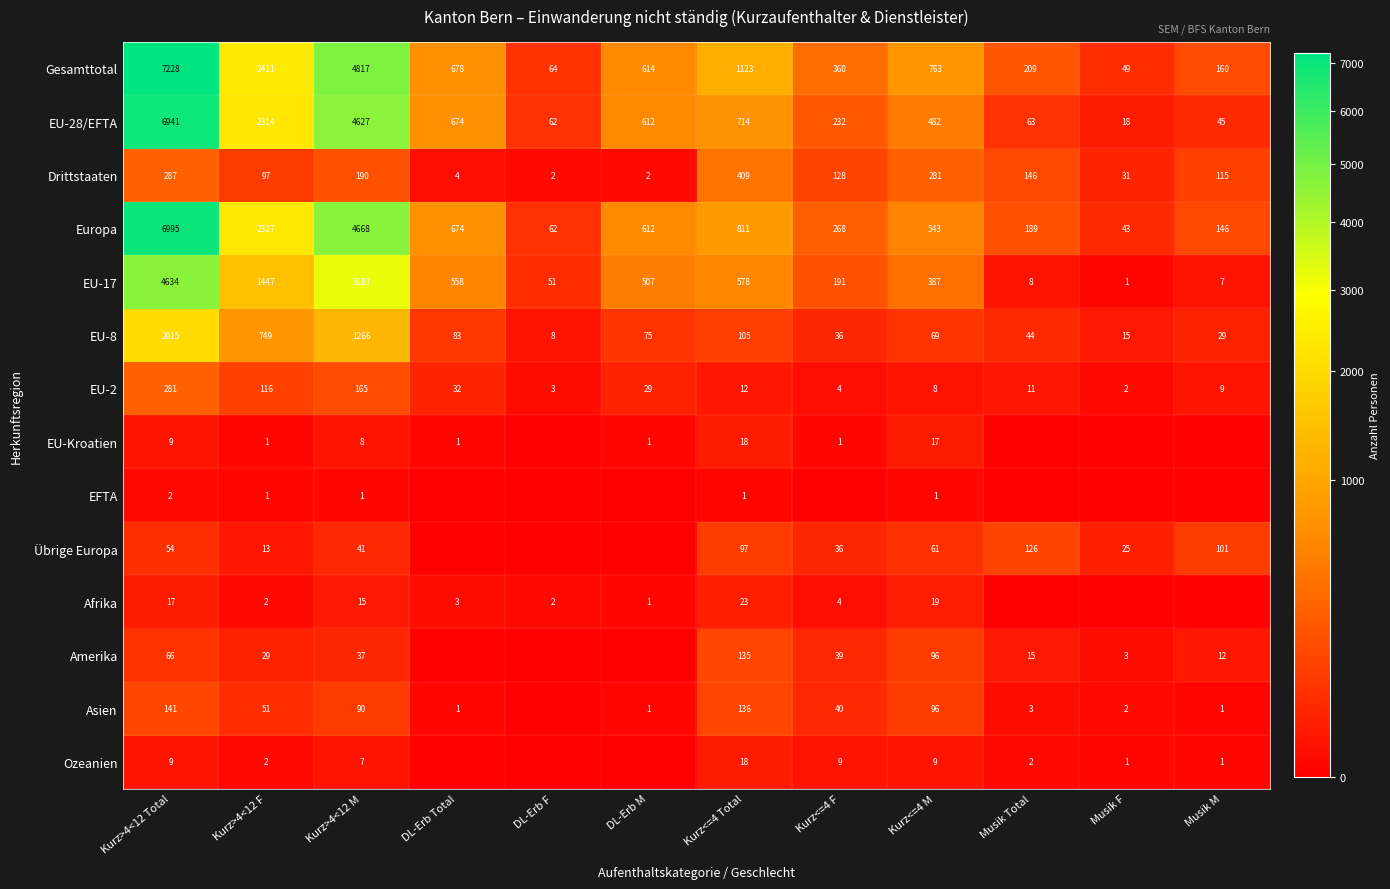

Is the value of EU-17 at Kurz>4<12 F greater than the value of Afrika at Kurz<=4 F?

Yes